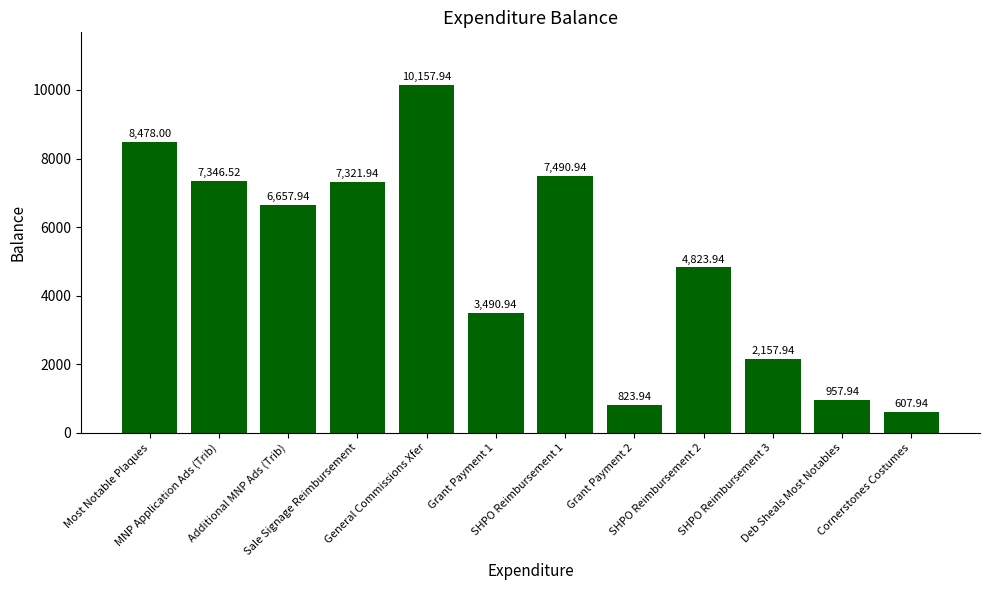

What is the smallest value displayed?

607.9